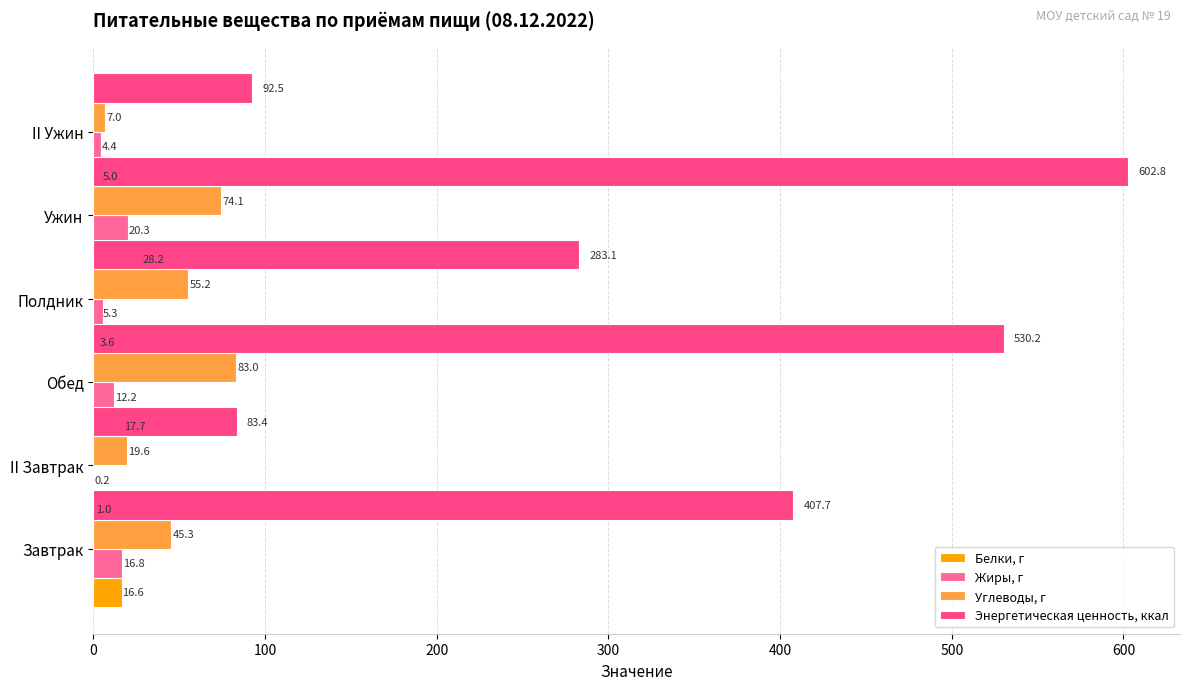

What is the sum of the Жиры, г values at Завтрак and II Ужин?

21.2